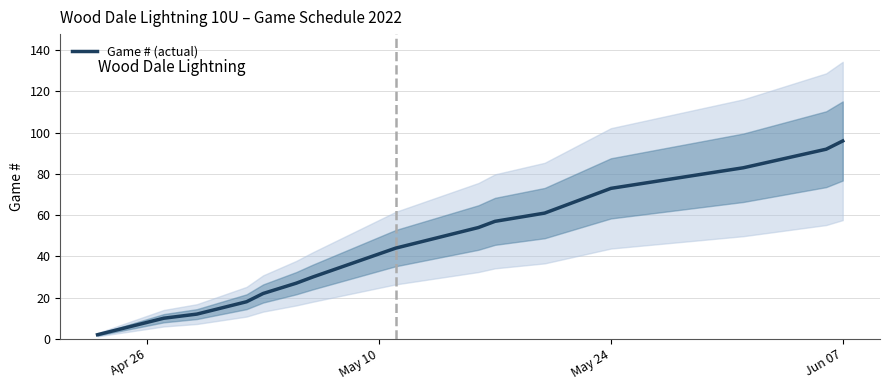

Which category has the highest value in the Game # (actual) series?

Jun 07